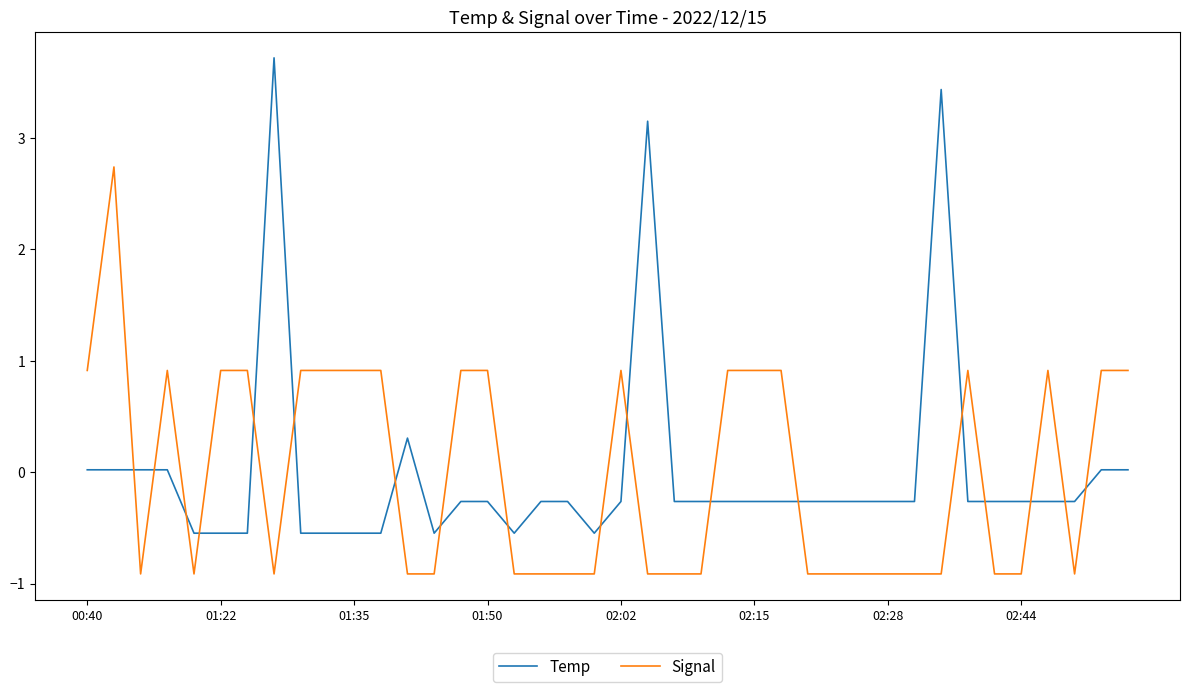

What is the difference between the maximum and minimum values in the Temp series?

4.3